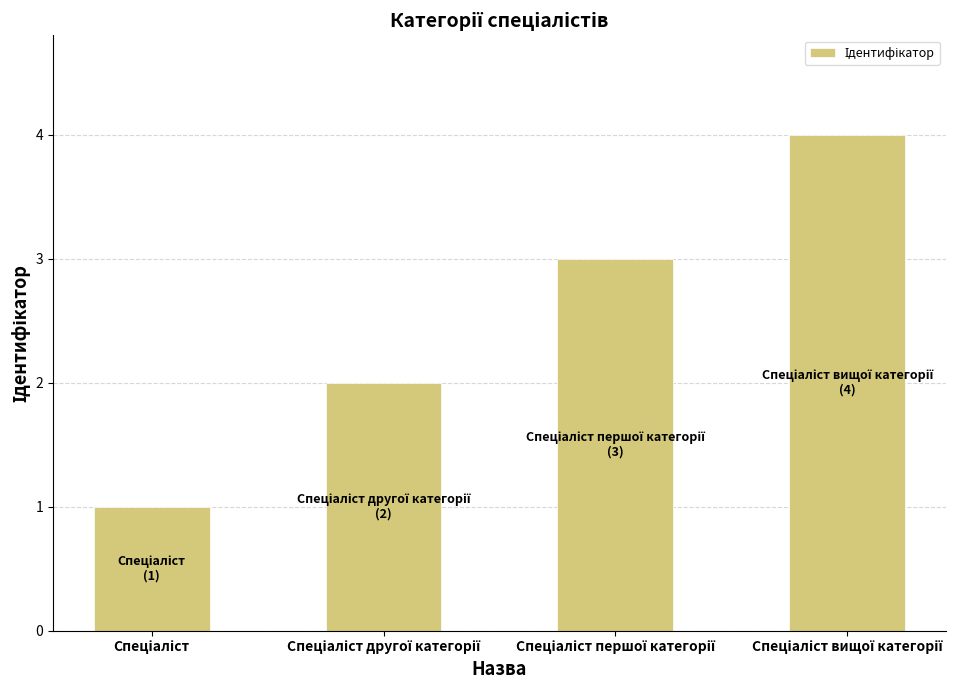

What is the smallest value displayed?

1